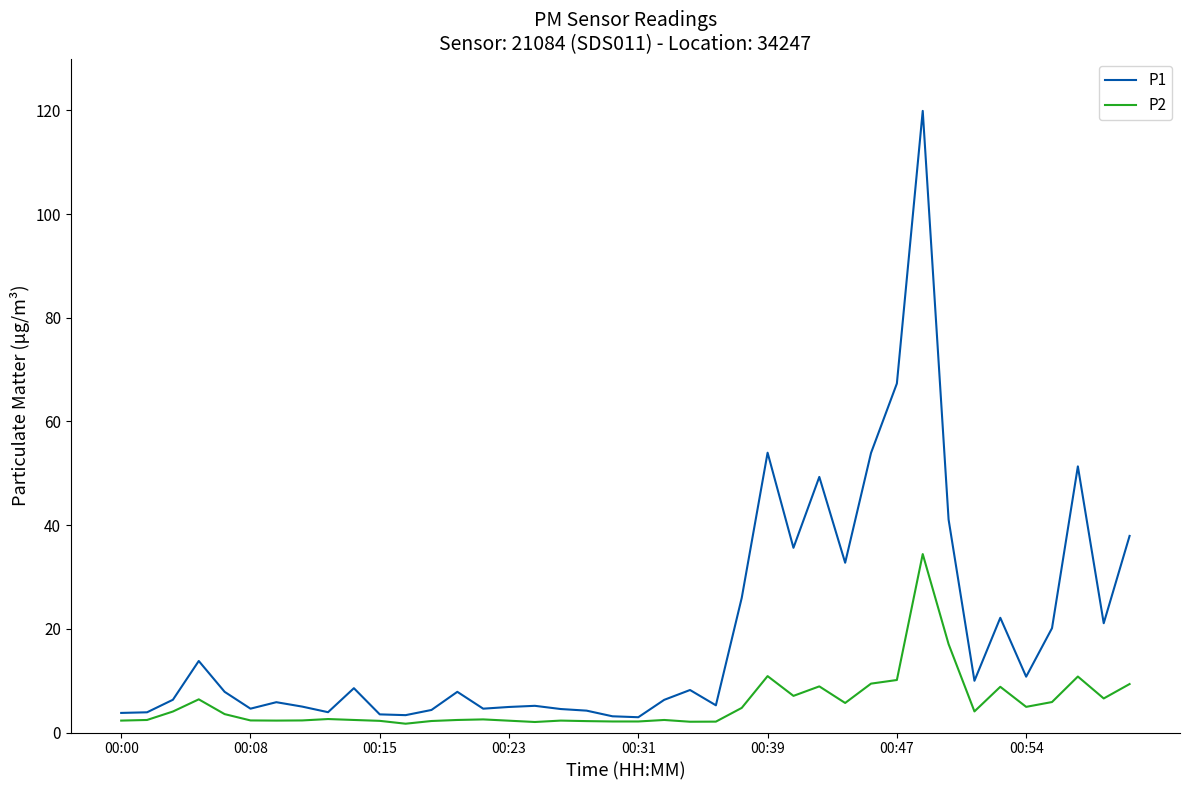

Rank the series by their average value, from lowest to highest.

P2, P1